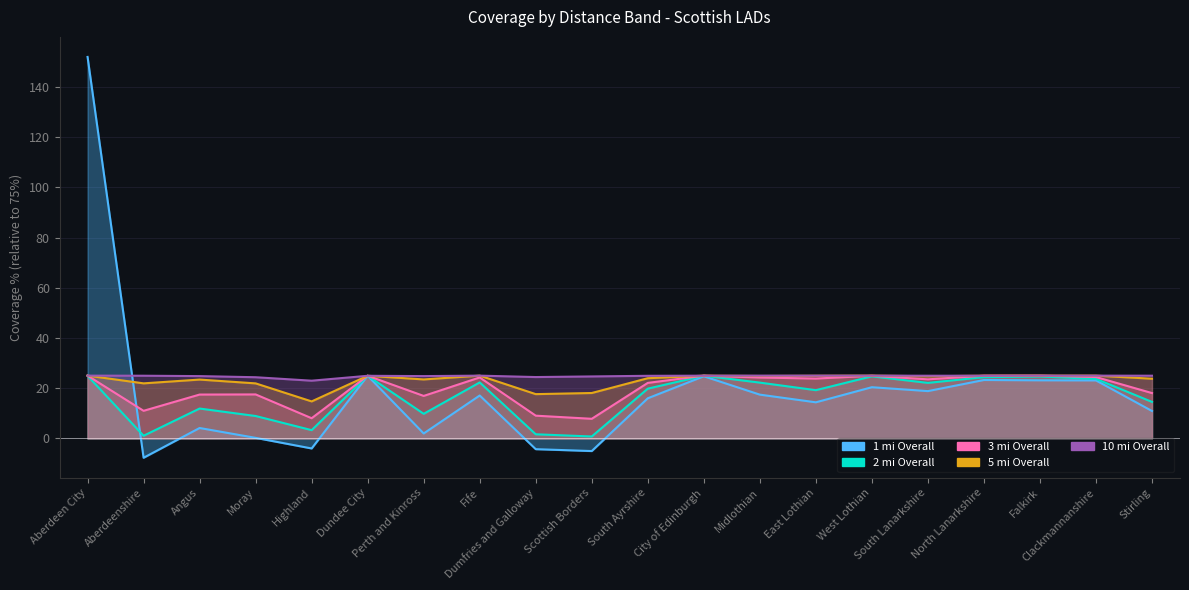

Where is the first local minimum for 10 mi Overall?

Highland